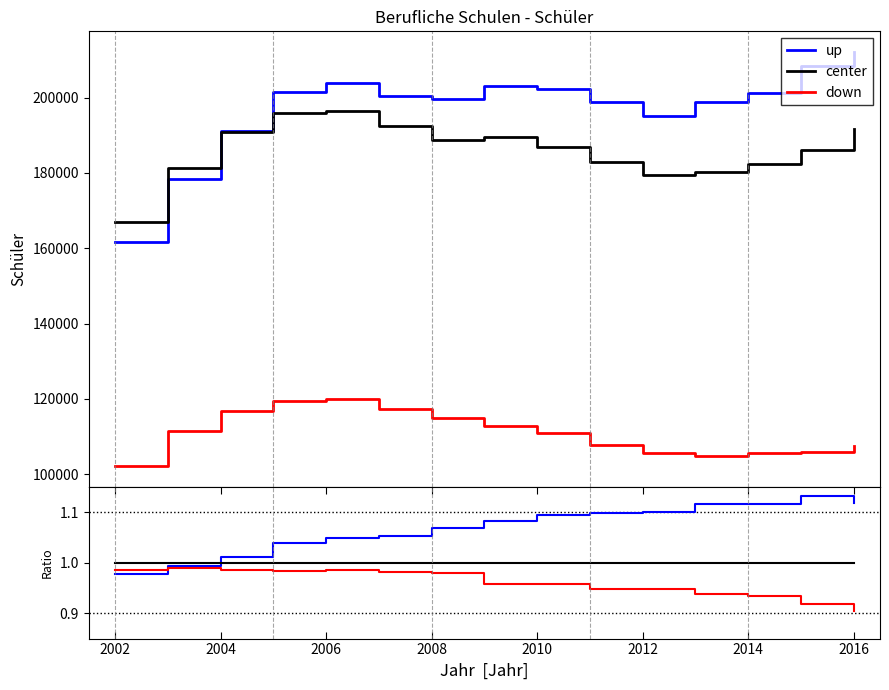

Which series has the widest spread of values?

up